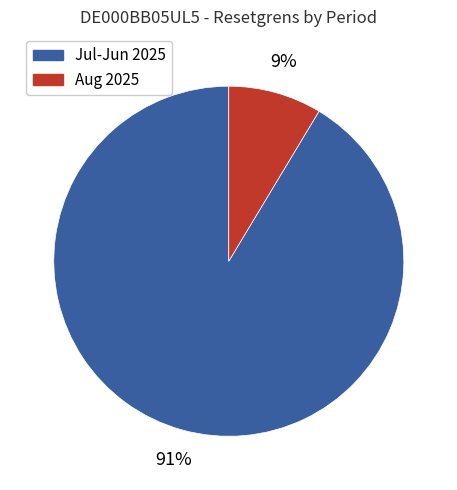

To the nearest percent, what is the average slice percentage?

50%